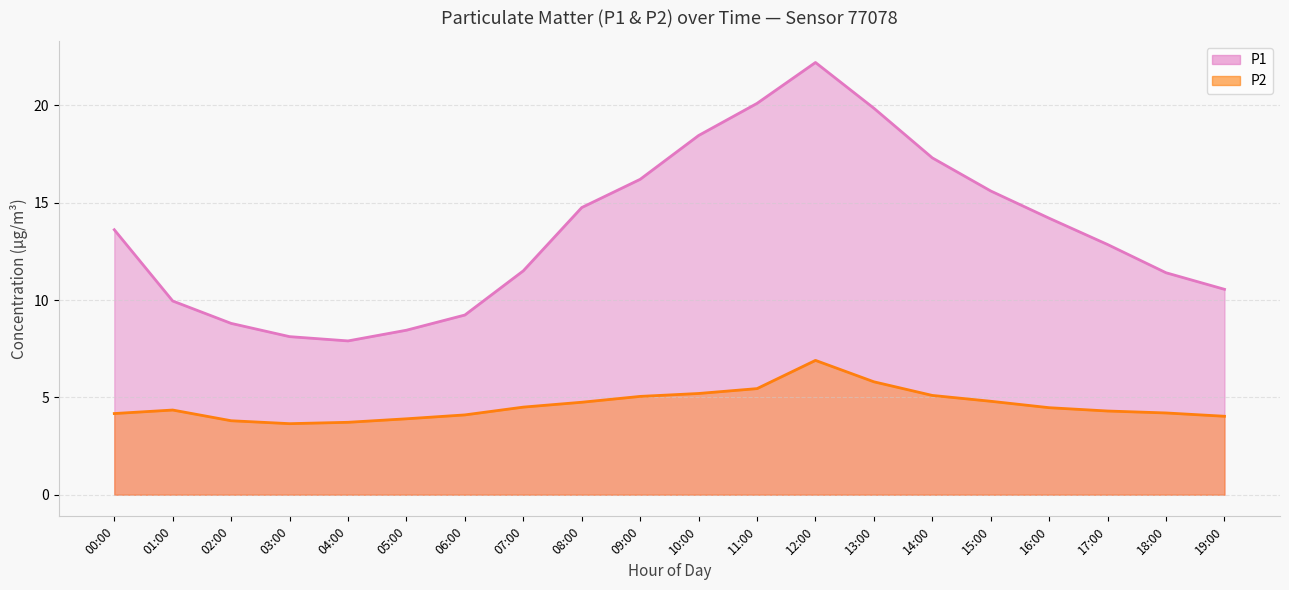

The P1 series shows 11.4 at 18:00. True or false?

True